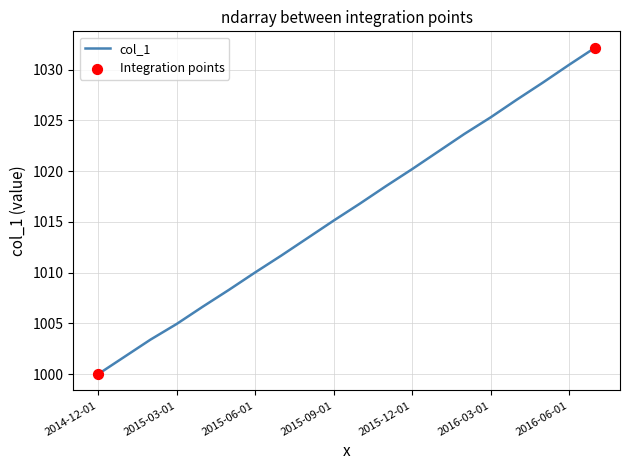

What is the greatest value displayed?

1032.2